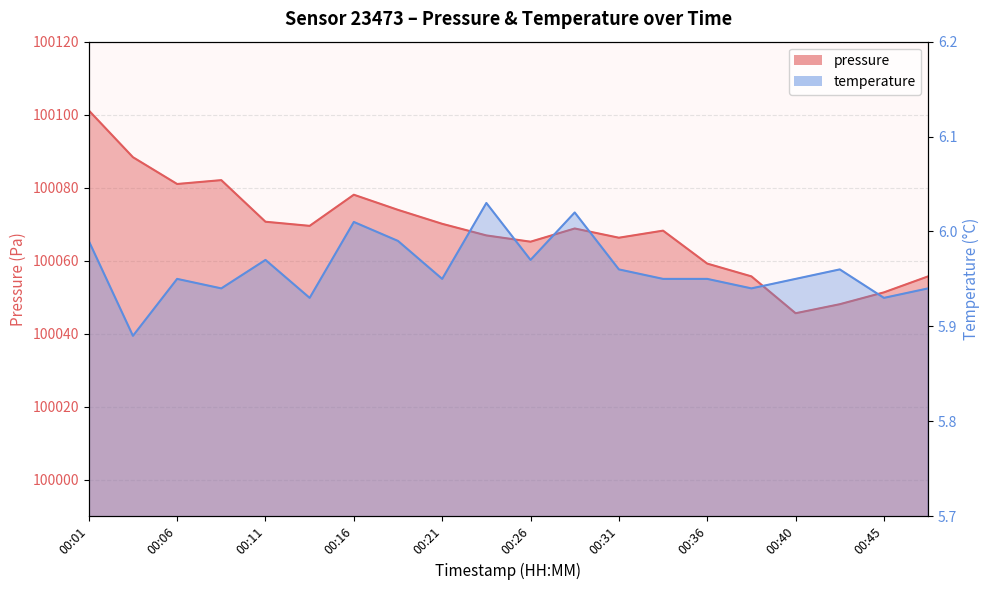

Count the number of data series in this chart.

2